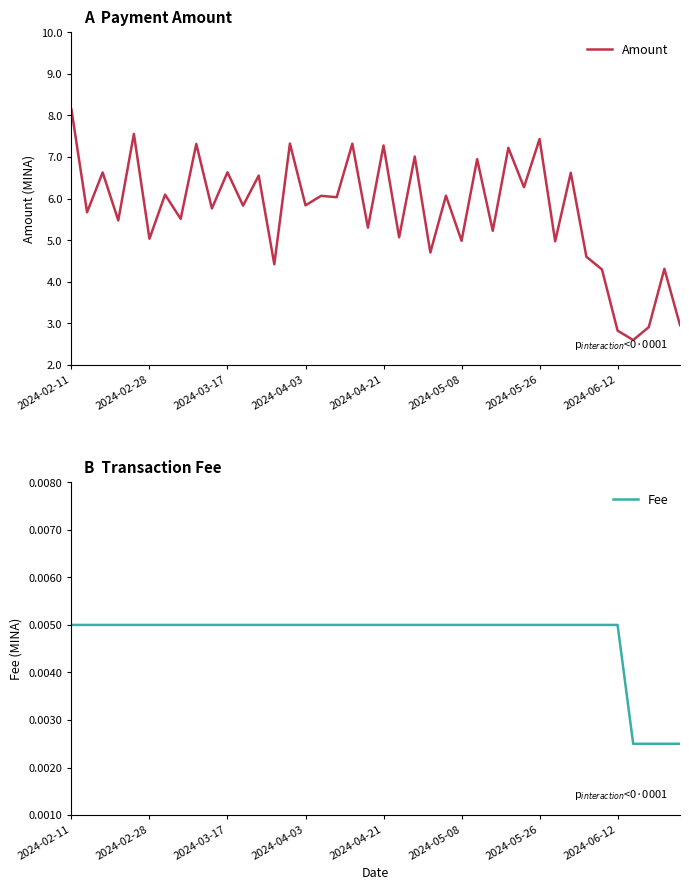

List the series in order of their overall mean, highest first.

Amount, Fee